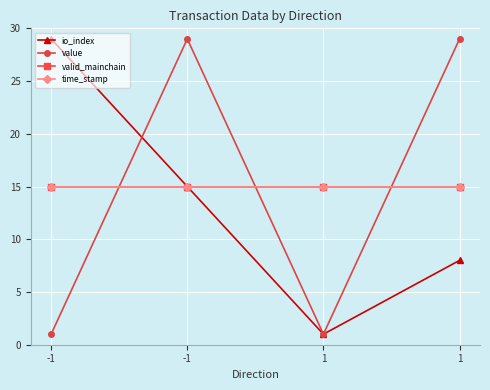

What is the difference between the highest and lowest values at 1?

14